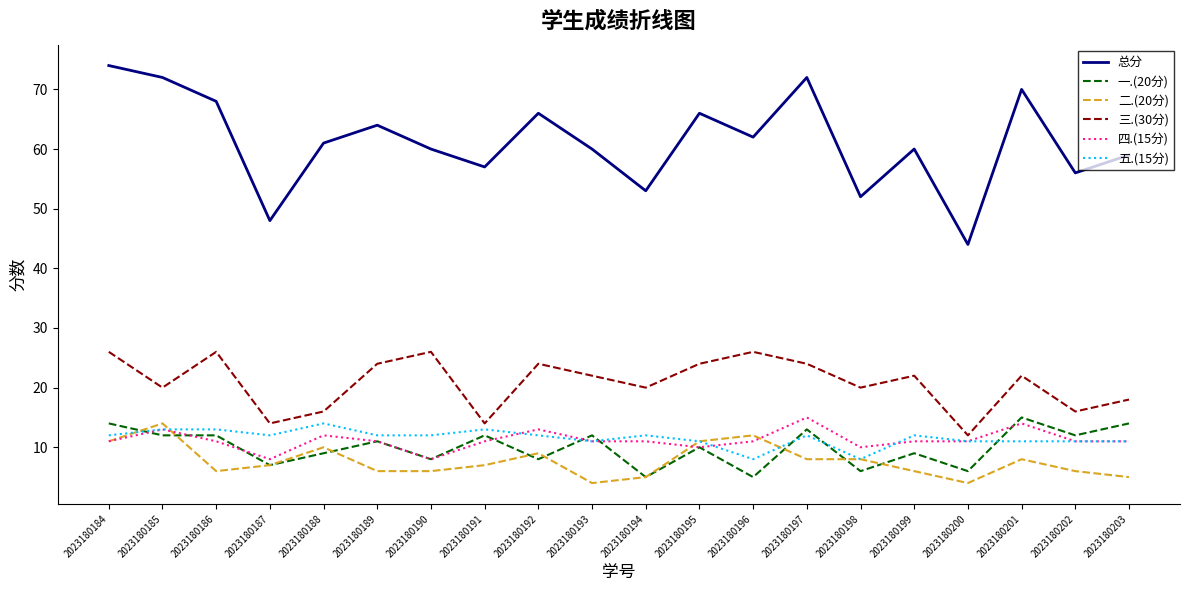

How many lines are shown in the chart?

6